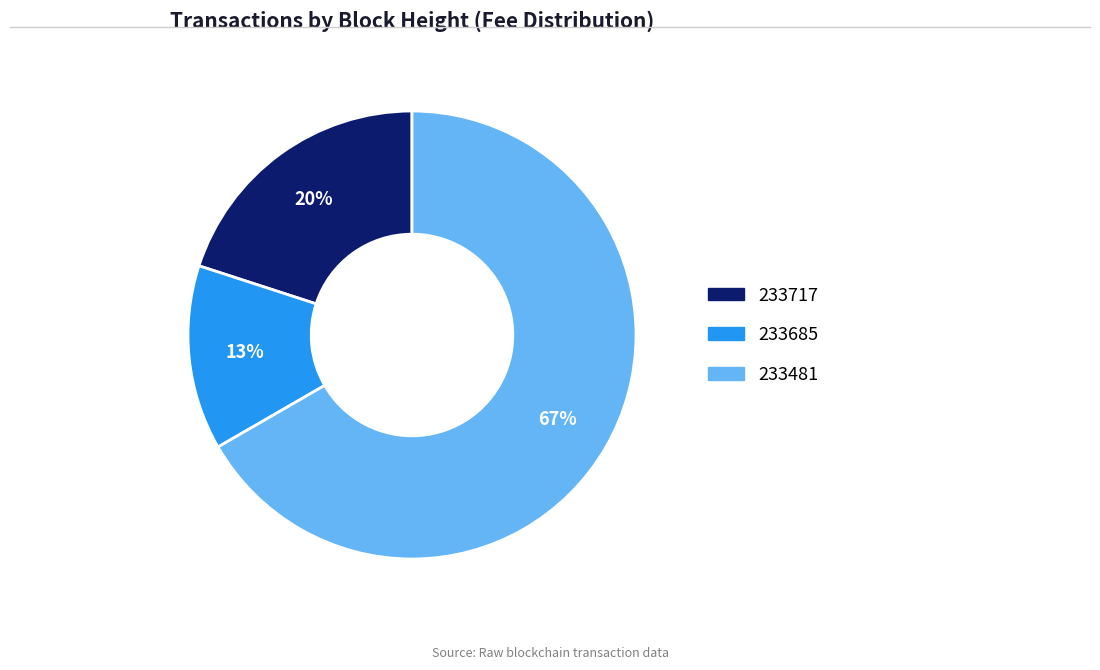

What is the smallest slice in the pie chart?

233685